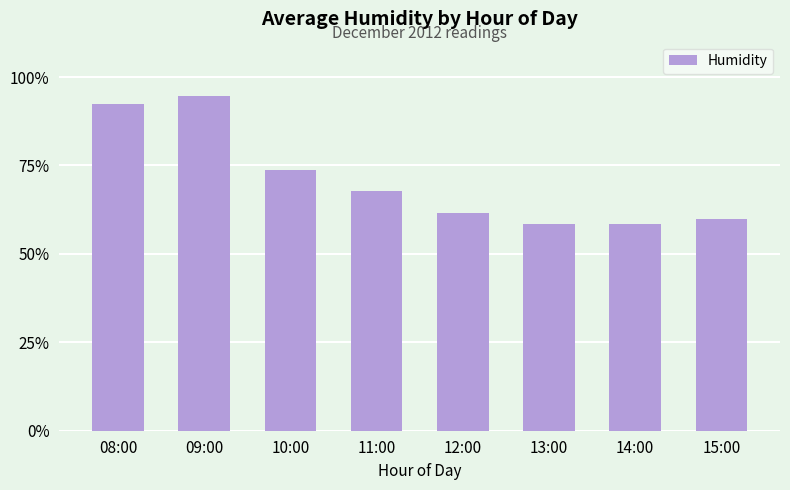

What is the smallest value displayed?

58.3